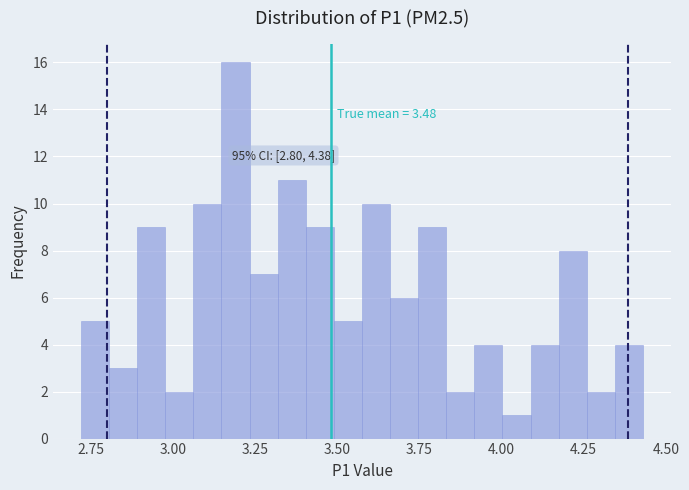

Read against the x-axis, roughly where is the centre of the tallest bar?

3.20